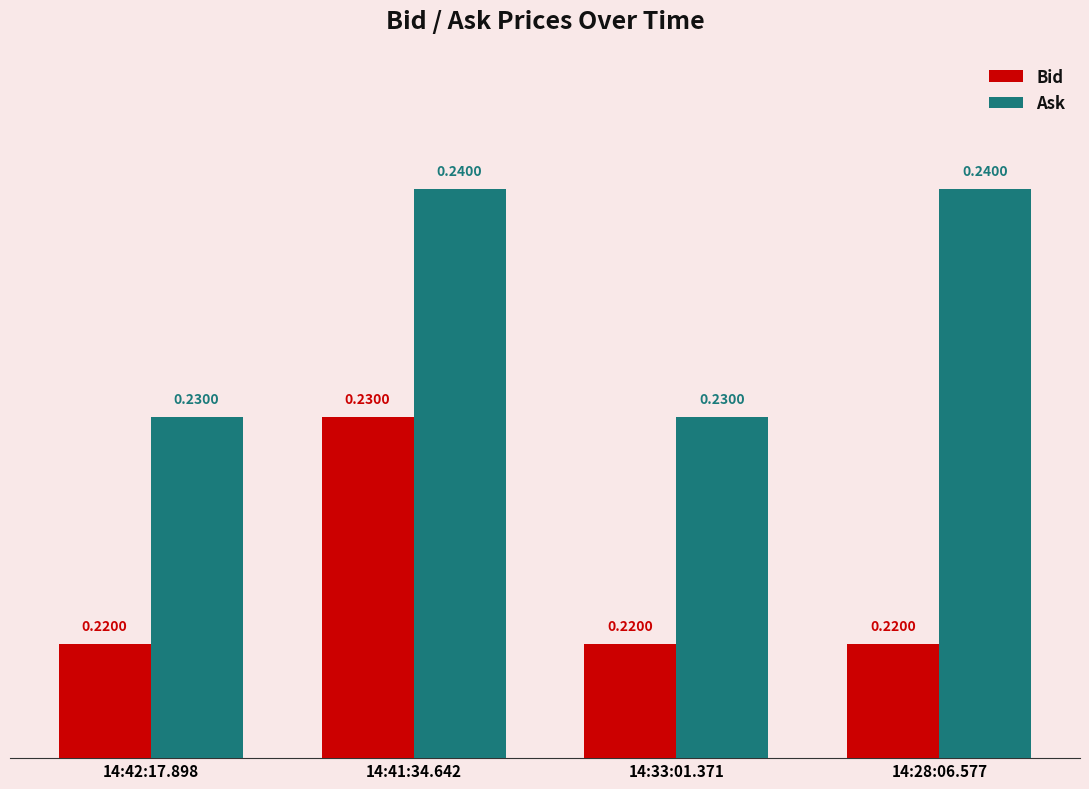

What is the sum of the Ask values at 14:28:06.577 and 14:42:17.898?

0.5